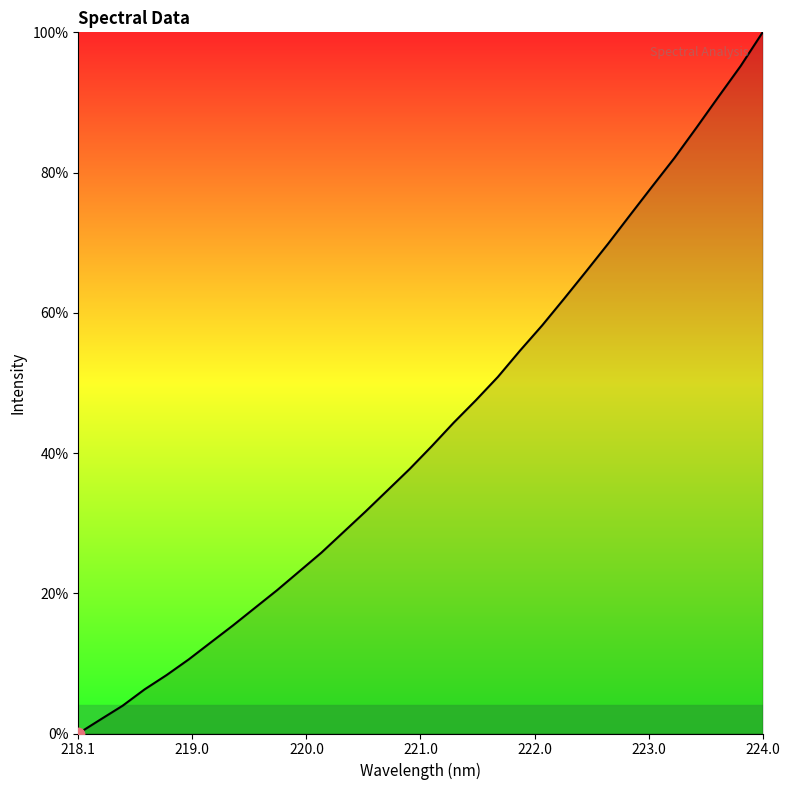

What is the difference between the maximum and minimum values?

100.0